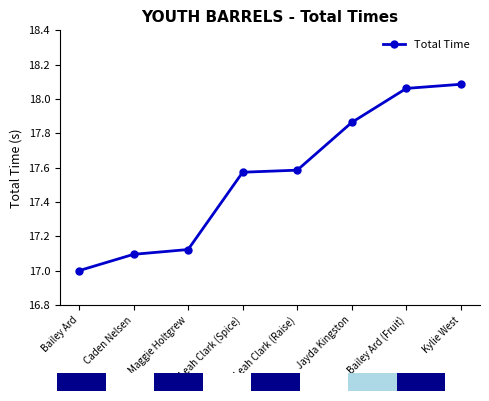

Are the bars grouped side by side (vs. stacked)?

No